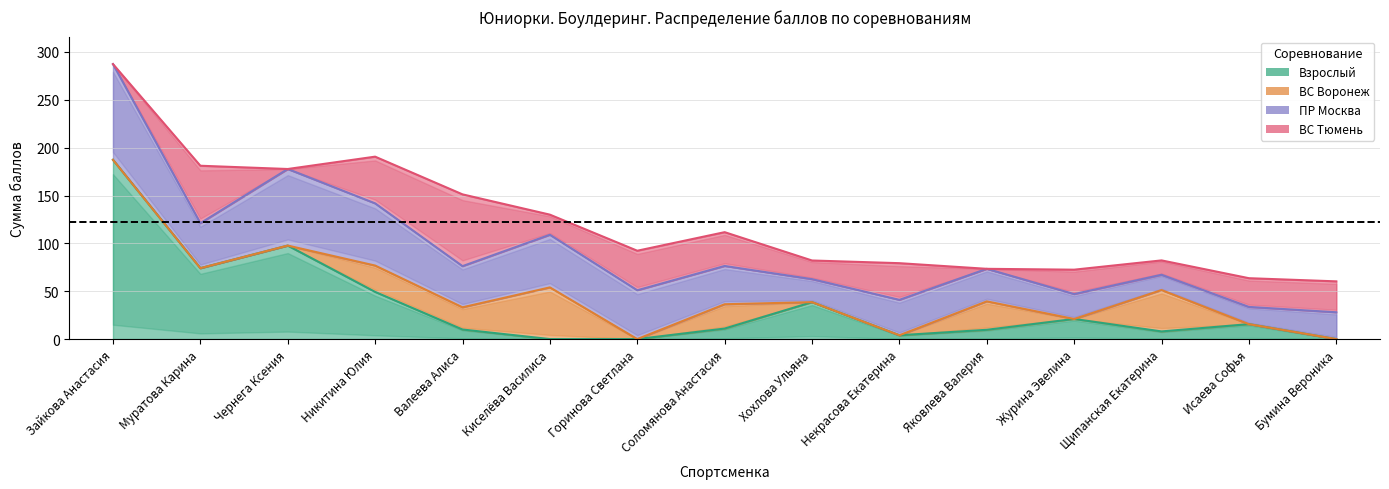

Reading right to left, what are all the values shown in this chart?

Взрослый: Бумина Вероника=0.0	Исаева Софья=15.6	Щипанская Екатерина=8.0	Журина Эвелина=21.0	Яковлева Валерия=9.7	Некрасова Екатерина=4.0	Хохлова Ульяна=38.6	Соломянова Анастасия=11.0	Горинова Светлана=0.0	Киселёва Василиса=0.0	Валеева Алиса=10.0	Никитина Юлия=49.3	Чернега Ксения=97.7	Муратова Карина=74.1	Зайкова Анастасия=187.3
ВС Воронеж: Бумина Вероника=0.0	Исаева Софья=0.0	Щипанская Екатерина=43.2	Журина Эвелина=0.0	Яковлева Валерия=29.7	Некрасова Екатерина=0.0	Хохлова Ульяна=0.0	Соломянова Анастасия=25.4	Горинова Светлана=0.0	Киселёва Василиса=54.0	Валеева Алиса=23.2	Никитина Юлия=27.5	Чернега Ксения=0.0	Муратова Карина=0.0	Зайкова Анастасия=0.0
ПР Москва: Бумина Вероника=28.0	Исаева Софья=18.0	Щипанская Екатерина=16.0	Журина Эвелина=26.0	Яковлева Валерия=34.0	Некрасова Екатерина=37.0	Хохлова Ульяна=24.0	Соломянова Анастасия=40.0	Горинова Светлана=51.0	Киселёва Василиса=55.0	Валеева Алиса=43.0	Никитина Юлия=65.0	Чернега Ксения=80.0	Муратова Карина=47.0	Зайкова Анастасия=100.0
ВС Тюмень: Бумина Вероника=32.3	Исаева Софья=30.0	Щипанская Екатерина=15.0	Журина Эвелина=25.5	Яковлева Валерия=0.0	Некрасова Екатерина=38.3	Хохлова Ульяна=19.5	Соломянова Анастасия=35.3	Горинова Светлана=41.3	Киселёва Василиса=21.0	Валеева Алиса=75.0	Никитина Юлия=48.8	Чернега Ксения=0.0	Муратова Карина=60.0	Зайкова Анастасия=0.0